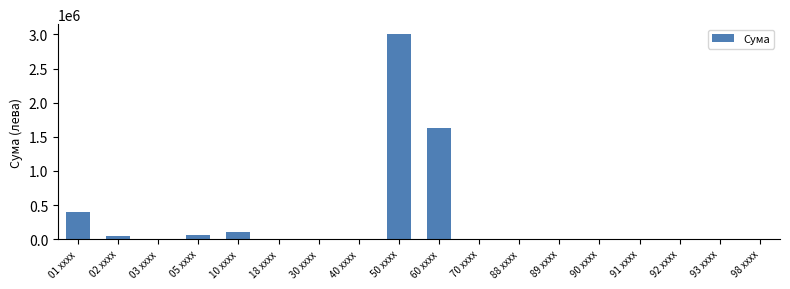

What is the change in value from 01 xxxx to 88 xxxx?

-396596.2